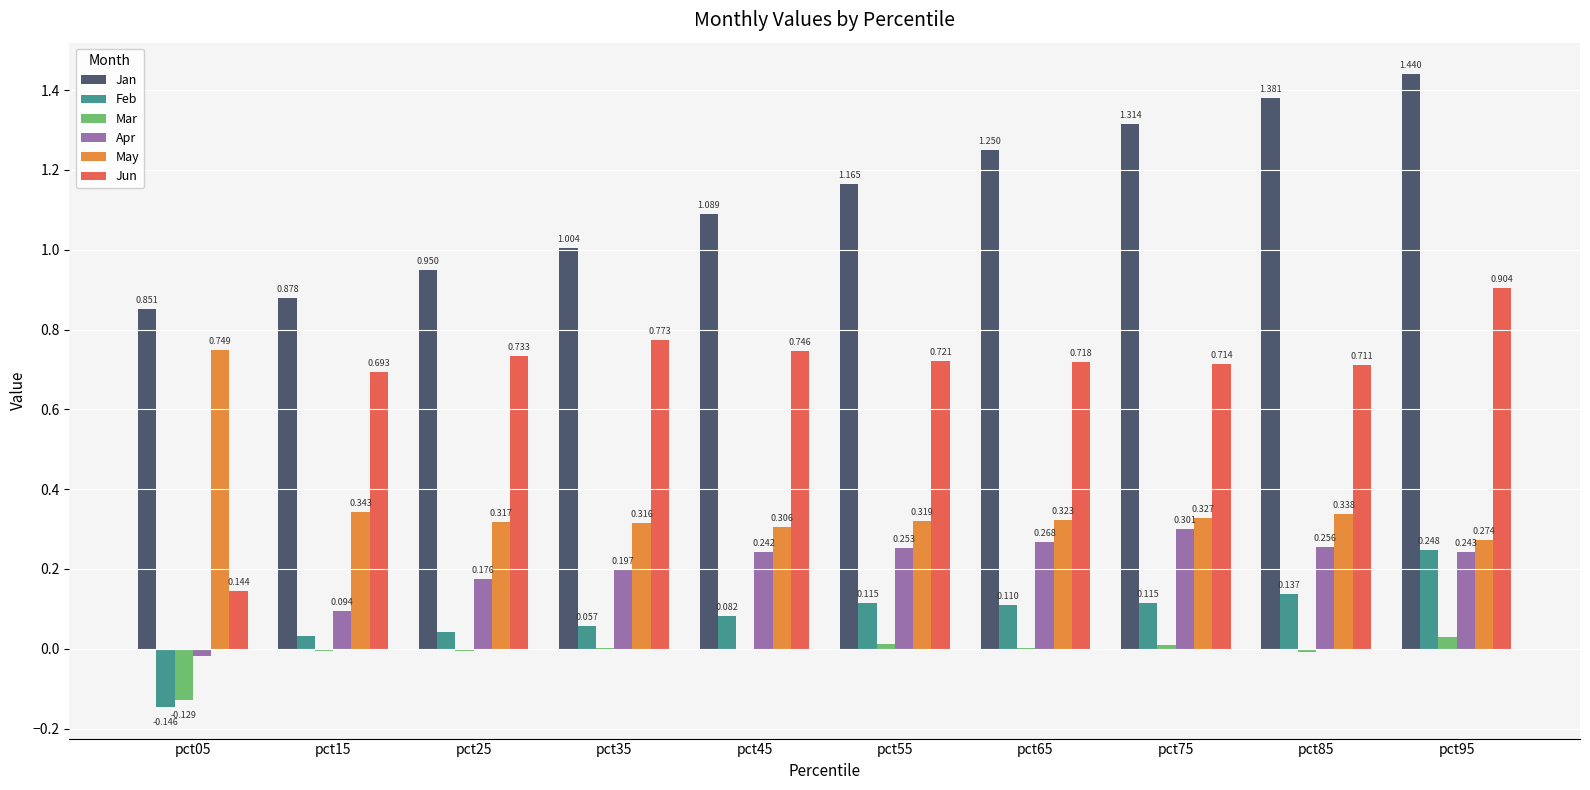

Is the value of Jun at pct05 greater than the value of Mar at pct55?

Yes